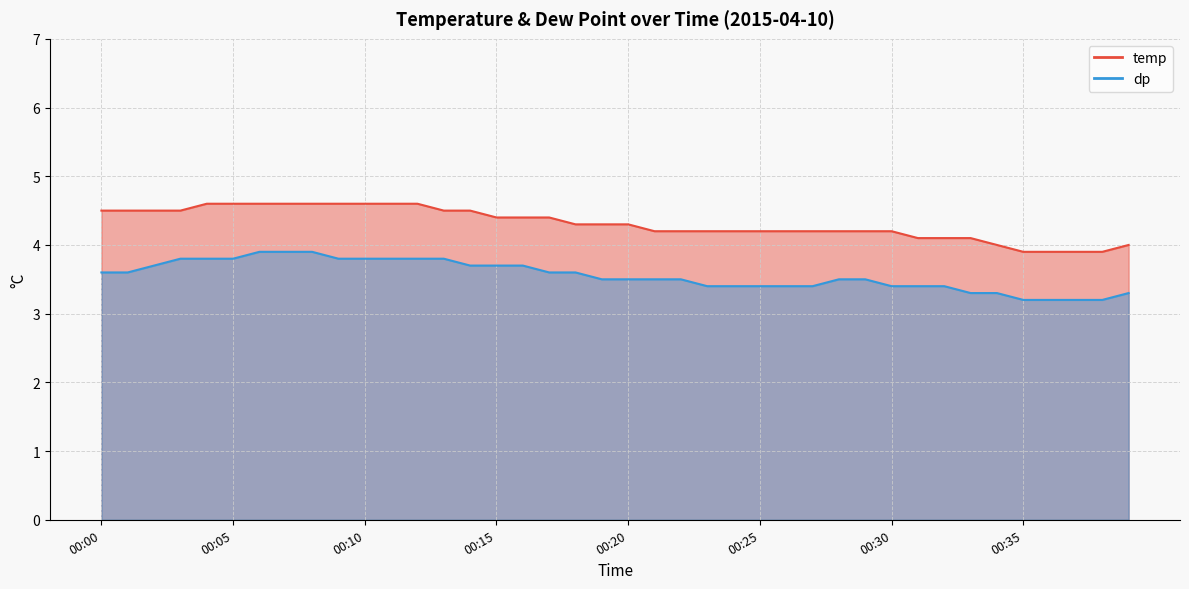

At which label does temp first exceed 4?

00:00